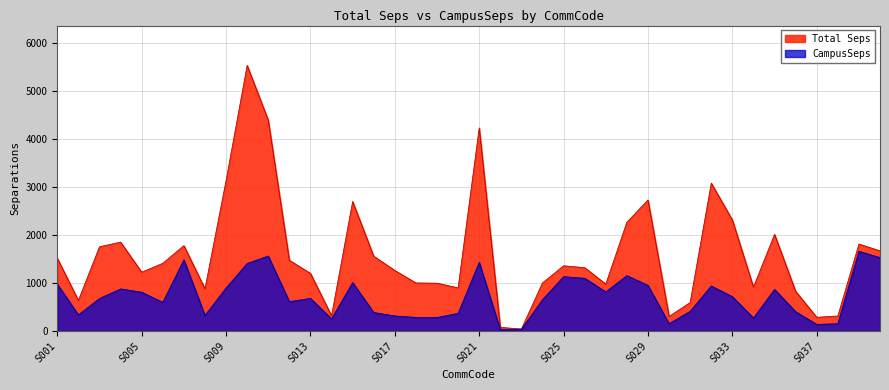

How many lines are shown in the chart?

2